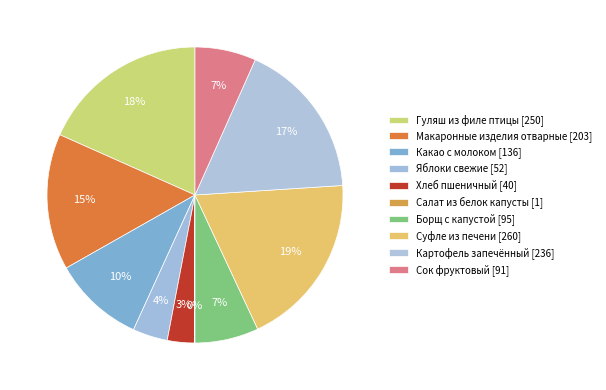

What portion of the pie excludes Хлеб пшеничный?

97.1%